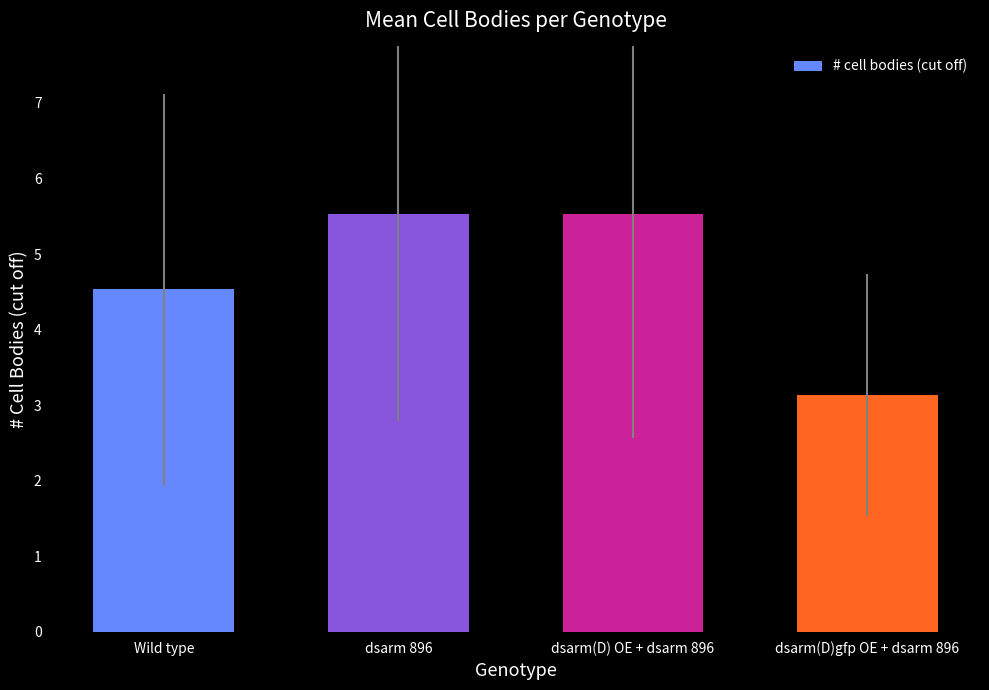

Is it true that the value at dsarm(D)gfp OE + dsarm 896 is 3.1?

True